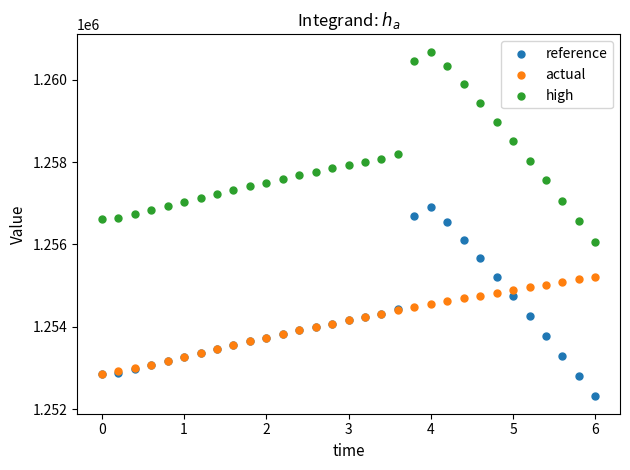

What are all the series names shown in the legend?

reference, actual, high